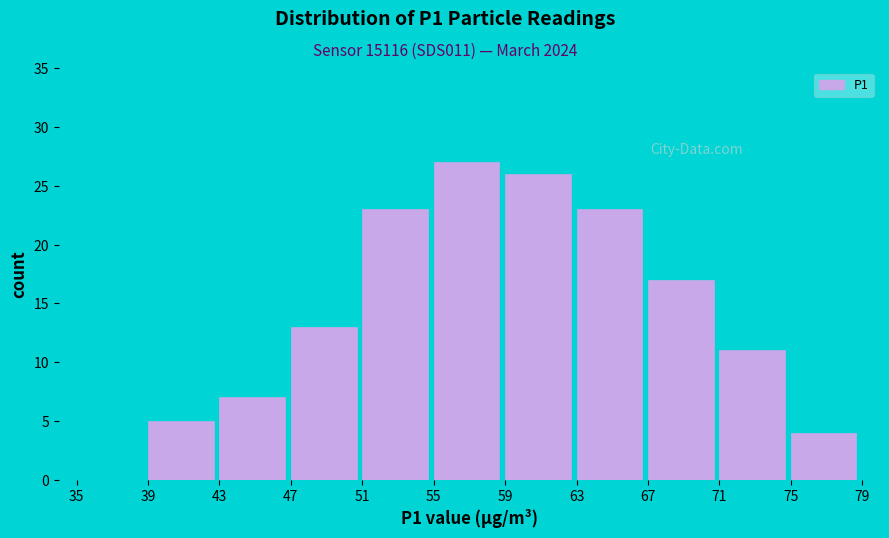

Reading left to right, transcribe this chart: for each bar, give the range it covers on the x-axis and its height. The values are not printed on the chart, so give them approximately, as read against the axis.

35 to 39: 0
39 to 43: 5
43 to 47: 7
47 to 51: 13
51 to 55: 23
55 to 59: 27
59 to 63: 26
63 to 67: 23
67 to 71: 17
71 to 75: 11
75 to 79: 4